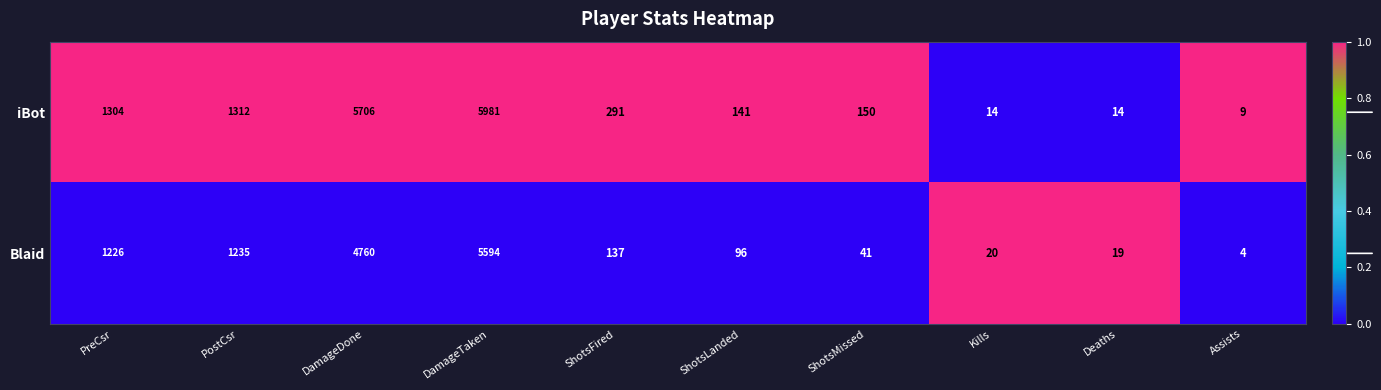

Rank the series by their average value, from lowest to highest.

Blaid, iBot